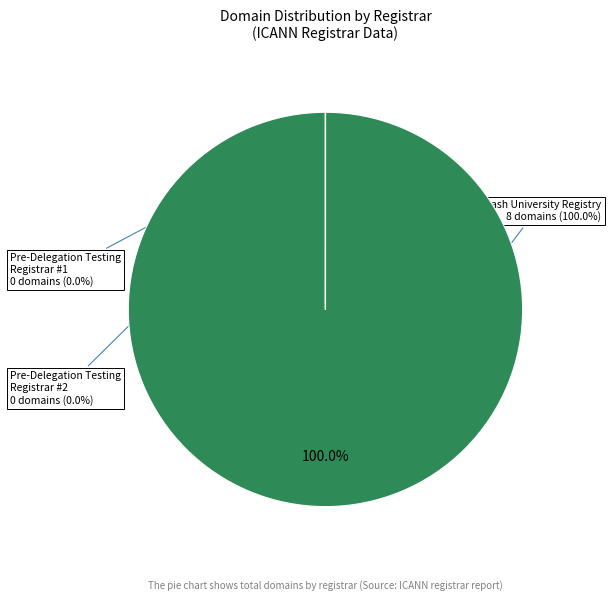

What is the majority slice?

Monash University Registry